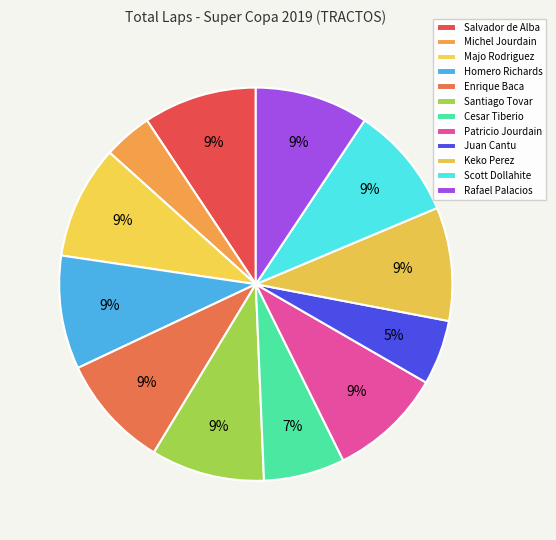

How many segments does this pie chart have?

12